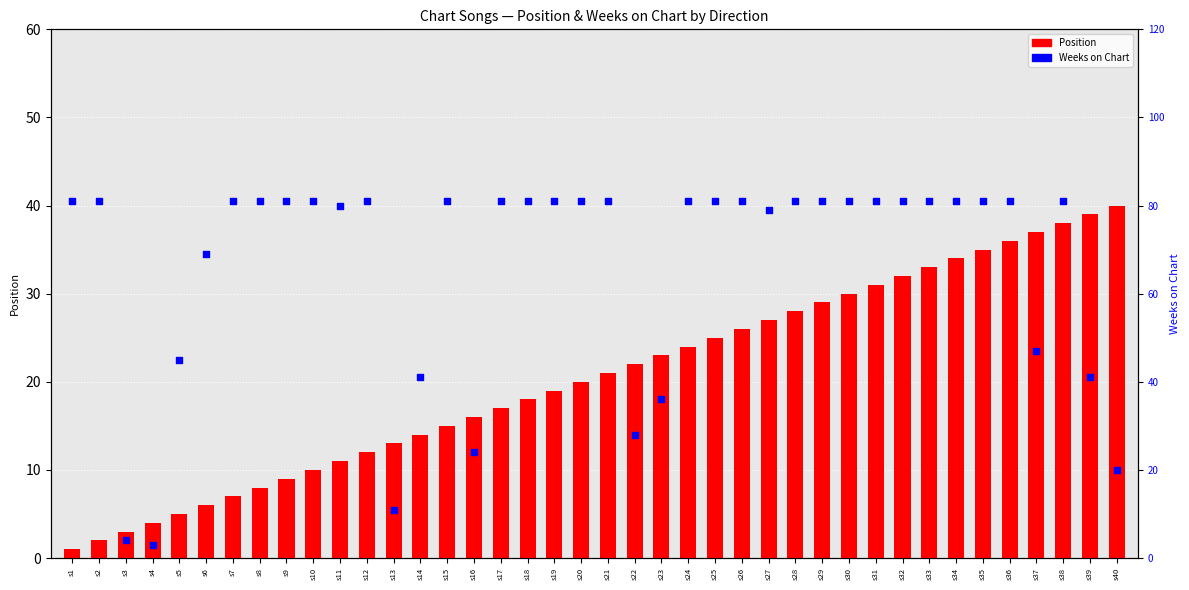

At which category is the sum across all series the highest?

s38